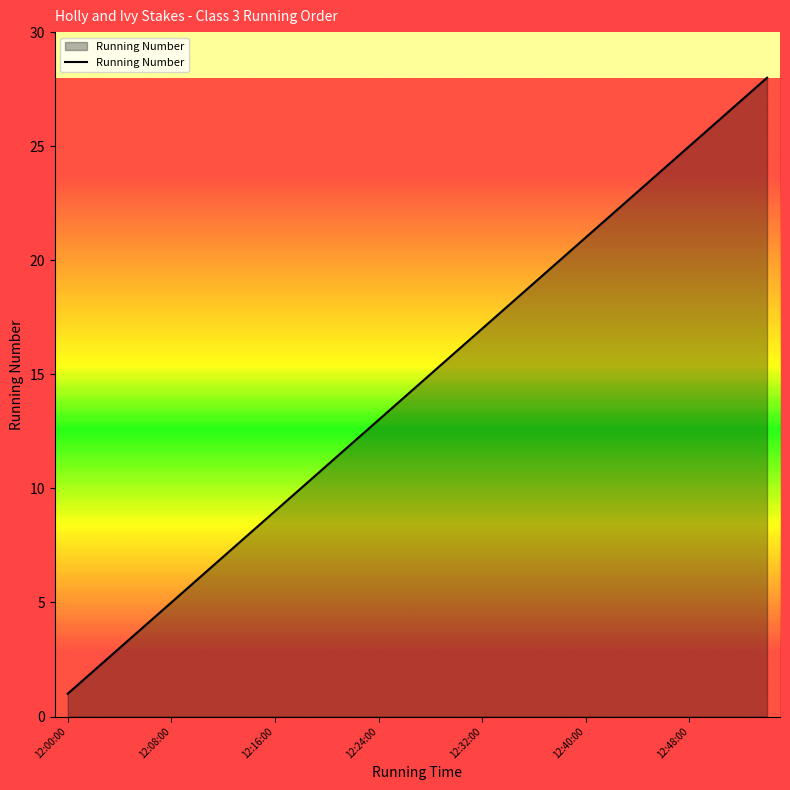

What is the greatest value displayed?

28